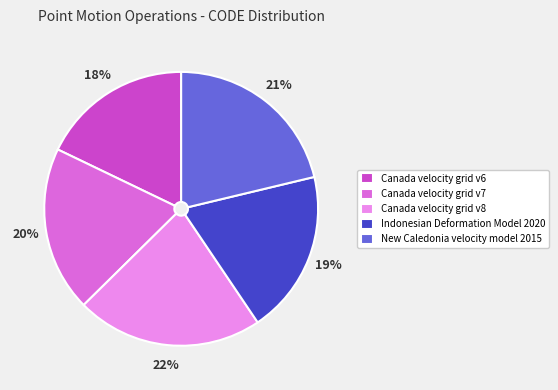

To the nearest percent, what percentage of the pie is Canada velocity grid v8?

22%